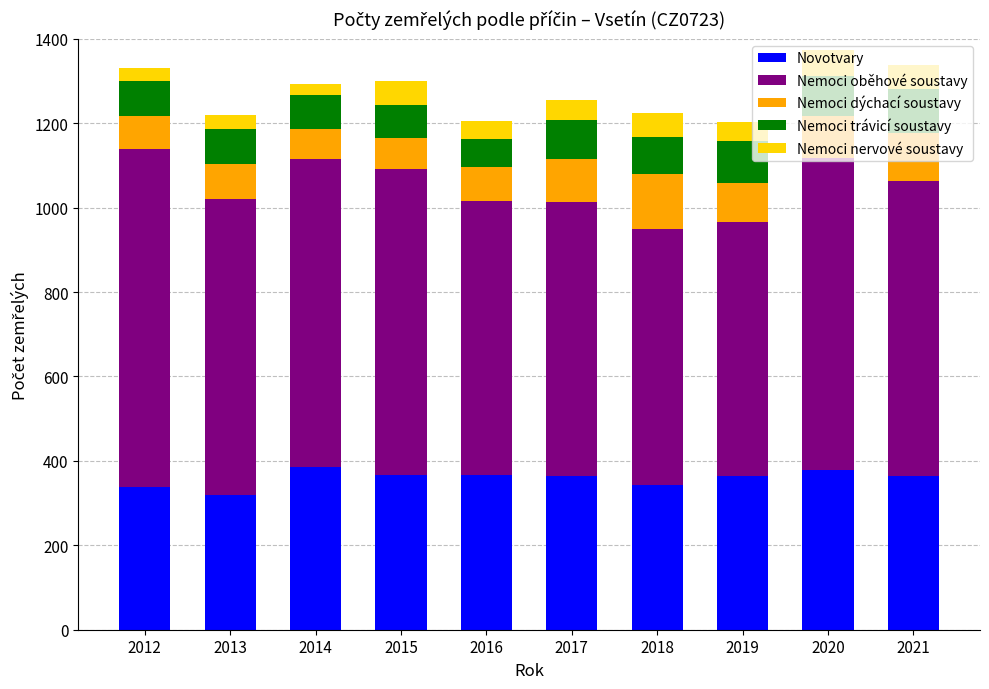

What is the minimum value for Novotvary?

320